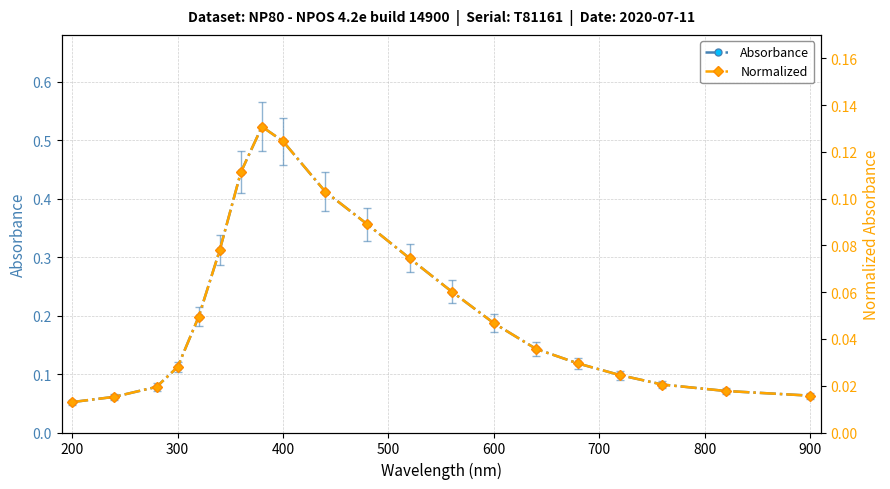

Reading right to left, what are all the values shown in this chart?

Absorbance: 0.1	0.1	0.1	0.1	0.1	0.1	0.2	0.2	0.3	0.4	0.4	0.5	0.5	0.4	0.3	0.2	0.1	0.1	0.1	0.1
Normalized: 0.0	0.0	0.0	0.0	0.0	0.0	0.0	0.1	0.1	0.1	0.1	0.1	0.1	0.1	0.1	0.0	0.0	0.0	0.0	0.0